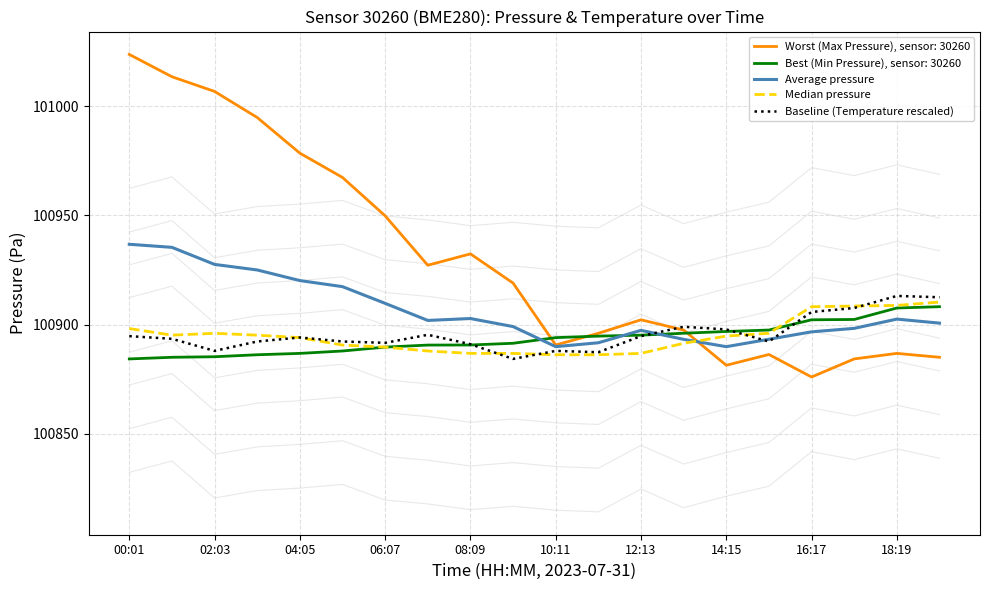

The value of Best (Min Pressure), sensor: 30260 at 08:09 is 100890.6. True or false?

True